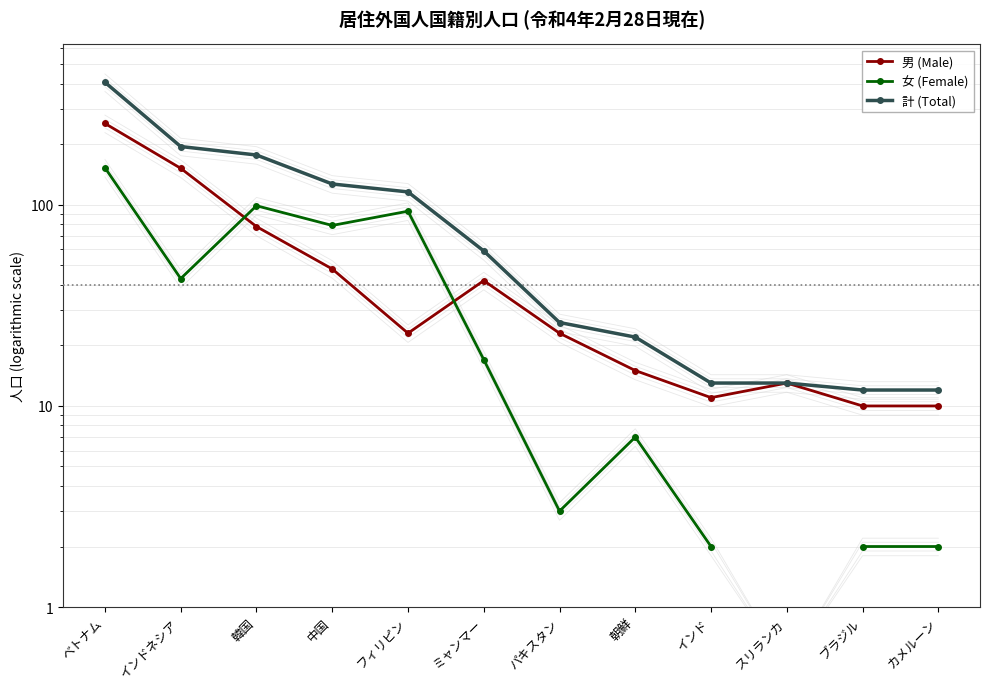

At which category is the sum across all series the highest?

ベトナム